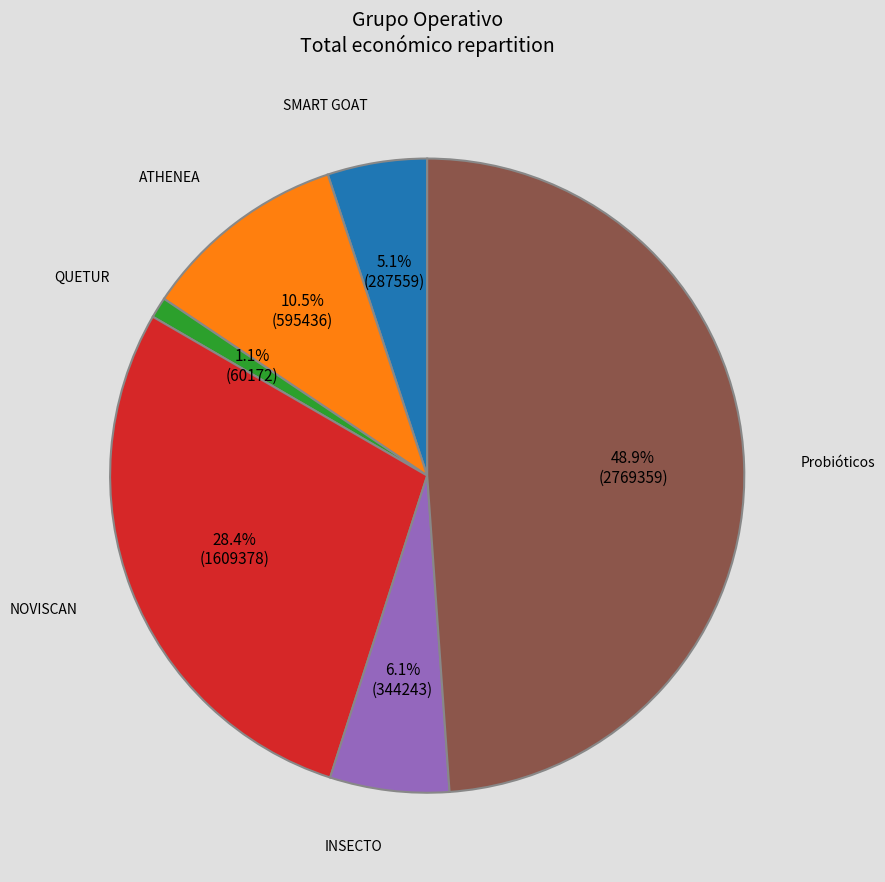

Count the number of slices in the pie.

6